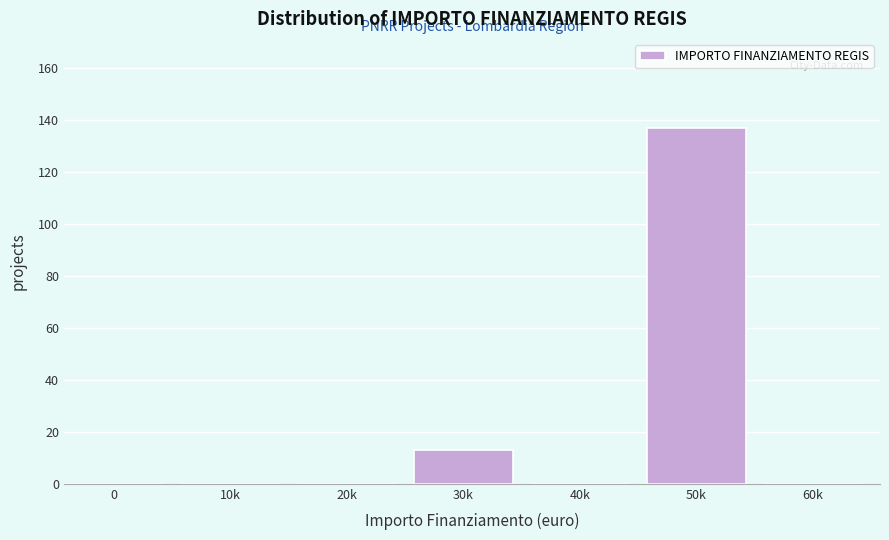

Reading left to right, extract all data points from this chart.

0=0	10k=0	20k=0	30k=13	40k=0	50k=137	60k=0